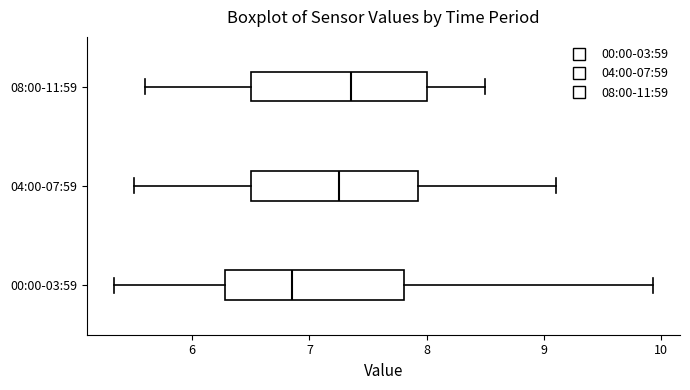

Where is the right edge of the box for 04:00-07:59 on the x-axis? The values are not printed on the chart, so give them approximately, as read against the axis.

7.9